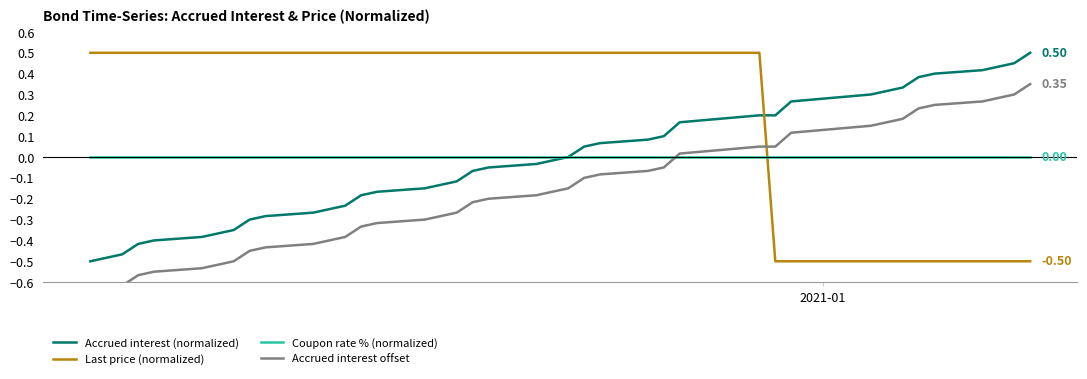

True or false: Last price (normalized) has more than 1 interior local peaks.

False